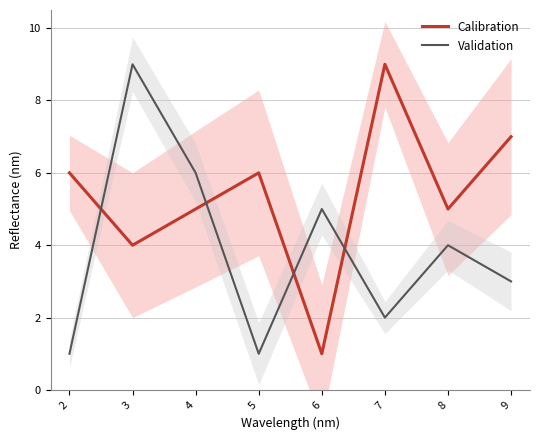

True or false: Validation has more than 0 points higher than both neighbors.

True